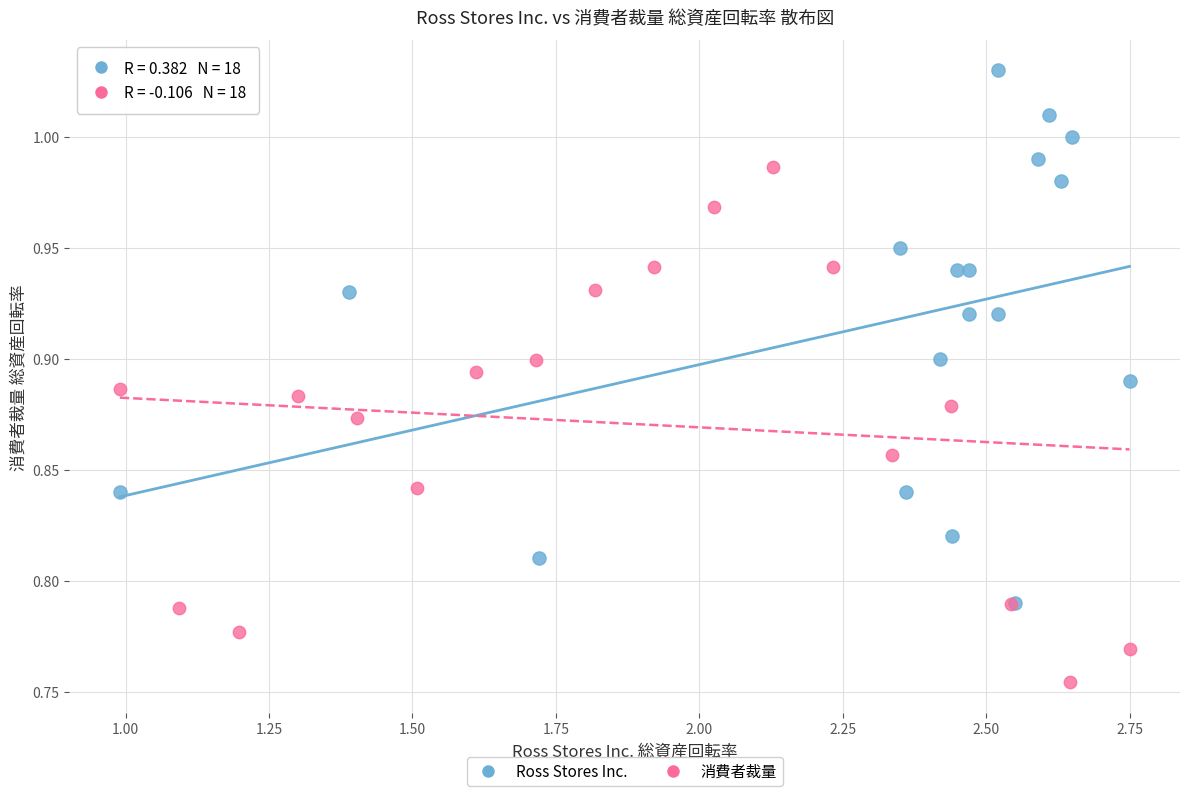

Which series contains the lowest Y value?

消費者裁量